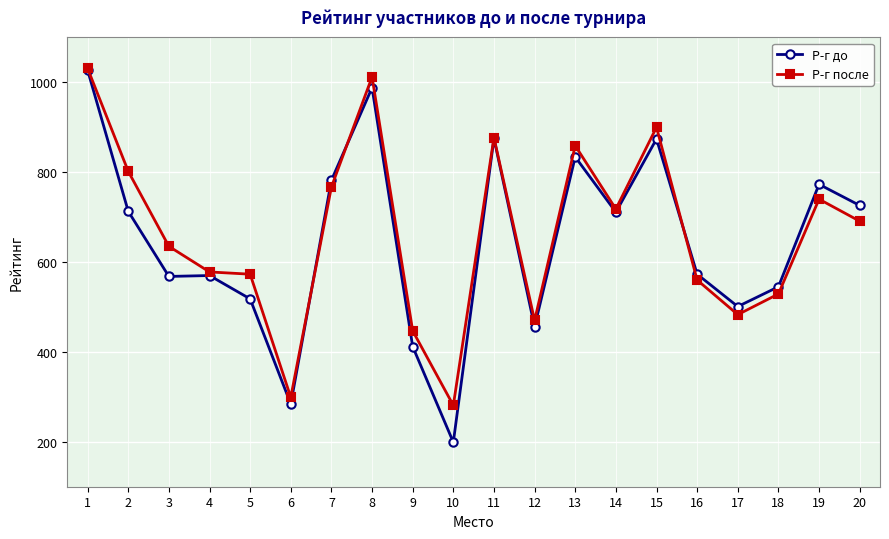

What is the value of the Р-г до point at the 15th from the left?

874